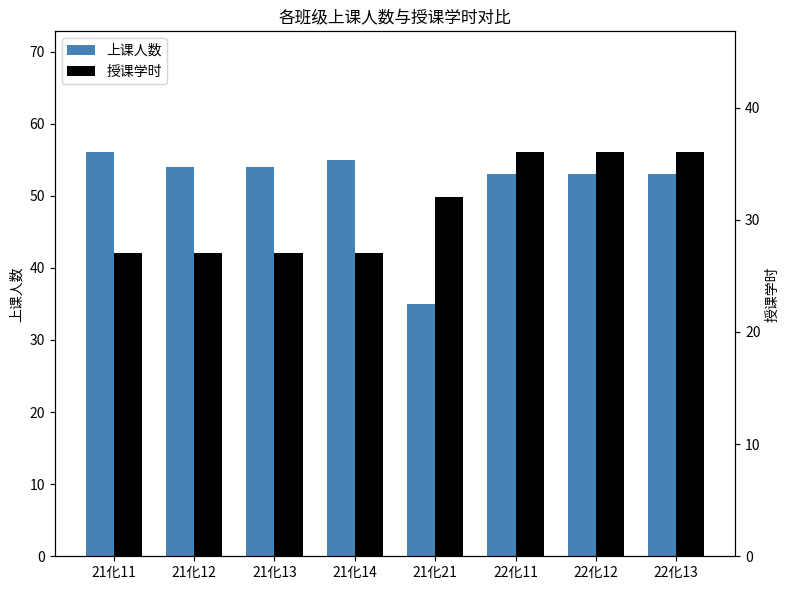

What are all the series names shown in the legend?

上课人数, 授课学时